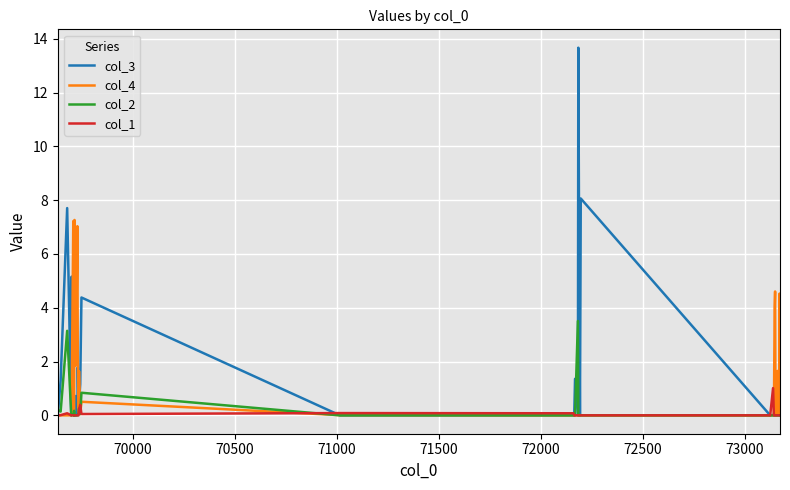

What is the maximum value shown in the chart?

13.7